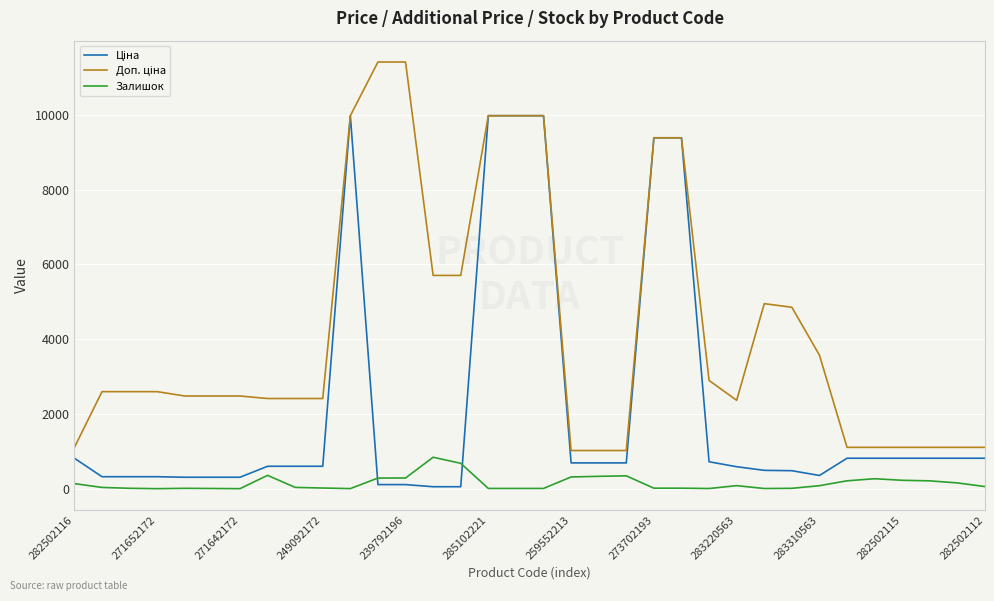

What is the greatest value displayed?

11410.0